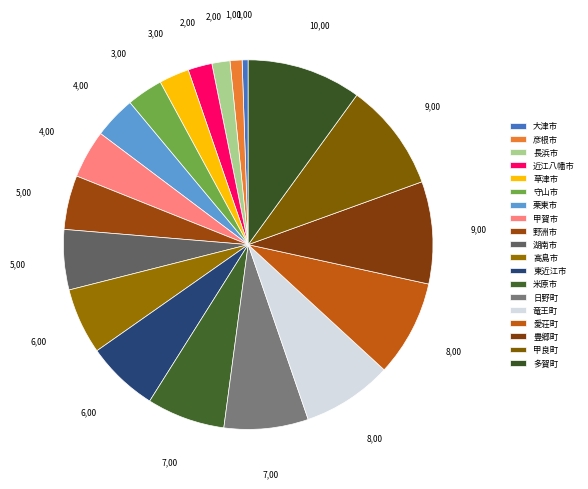

Is there a majority slice in this chart?

No